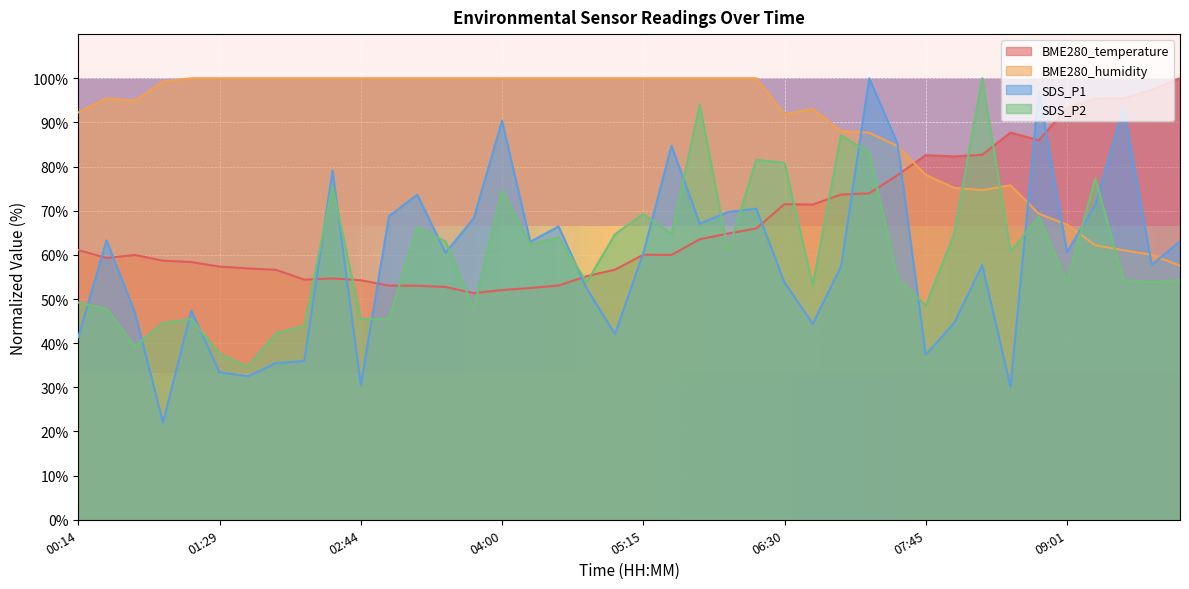

Where is the first local minimum for SDS_P2?

00:44